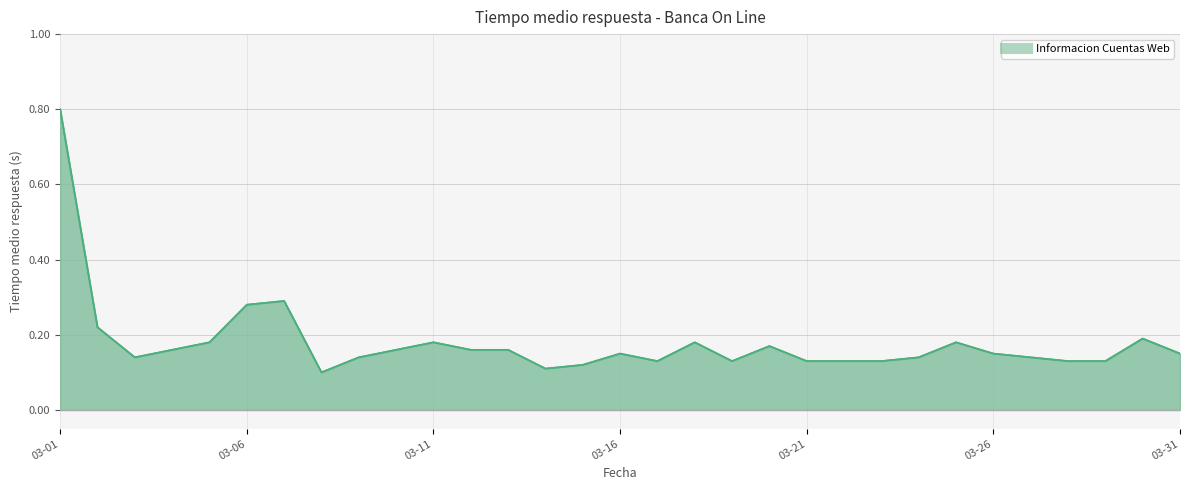

Read the Informacion Cuentas Web (line) value at 03-21.

0.1